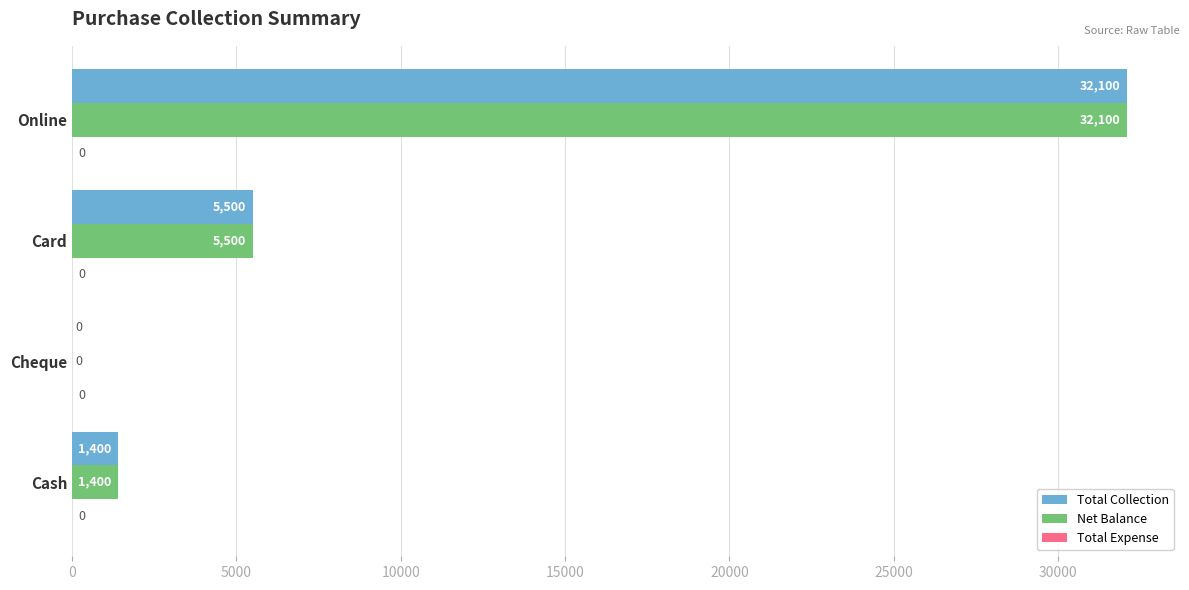

At which label is Net Balance closest to 16050?

Card